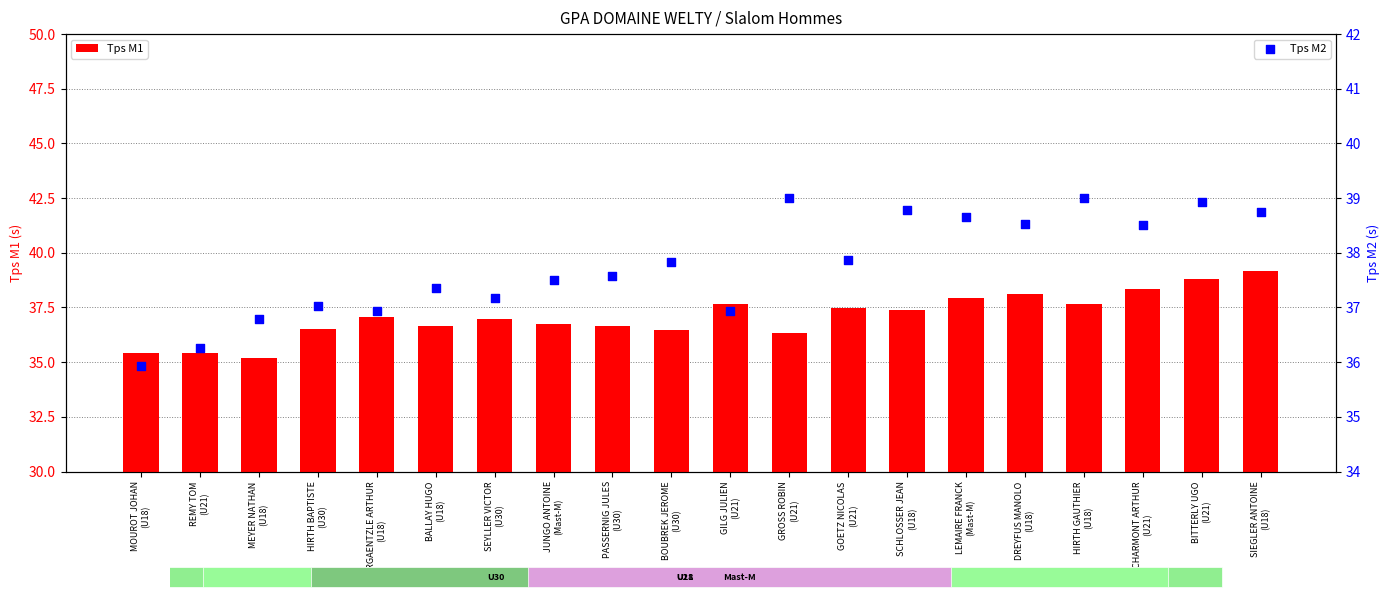

Which series reaches the maximum Y coordinate?

Tps M1